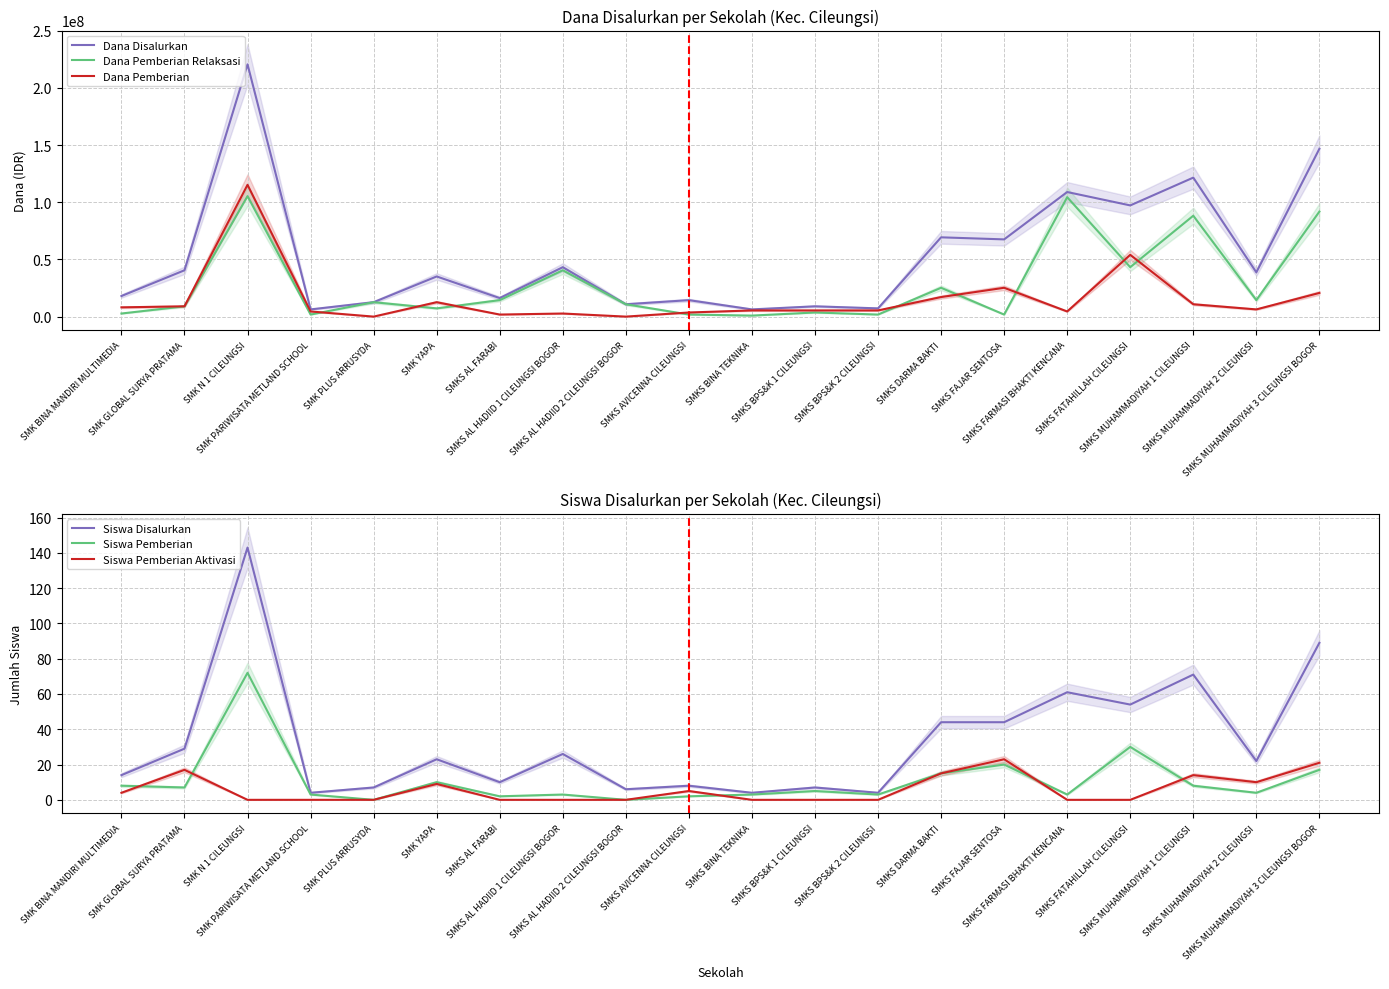

Is the value of Siswa Pemberian Aktivasi at SMKS MUHAMMADIYAH 2 CILEUNGSI greater than the value of Siswa Pemberian at SMK BINA MANDIRI MULTIMEDIA?

Yes